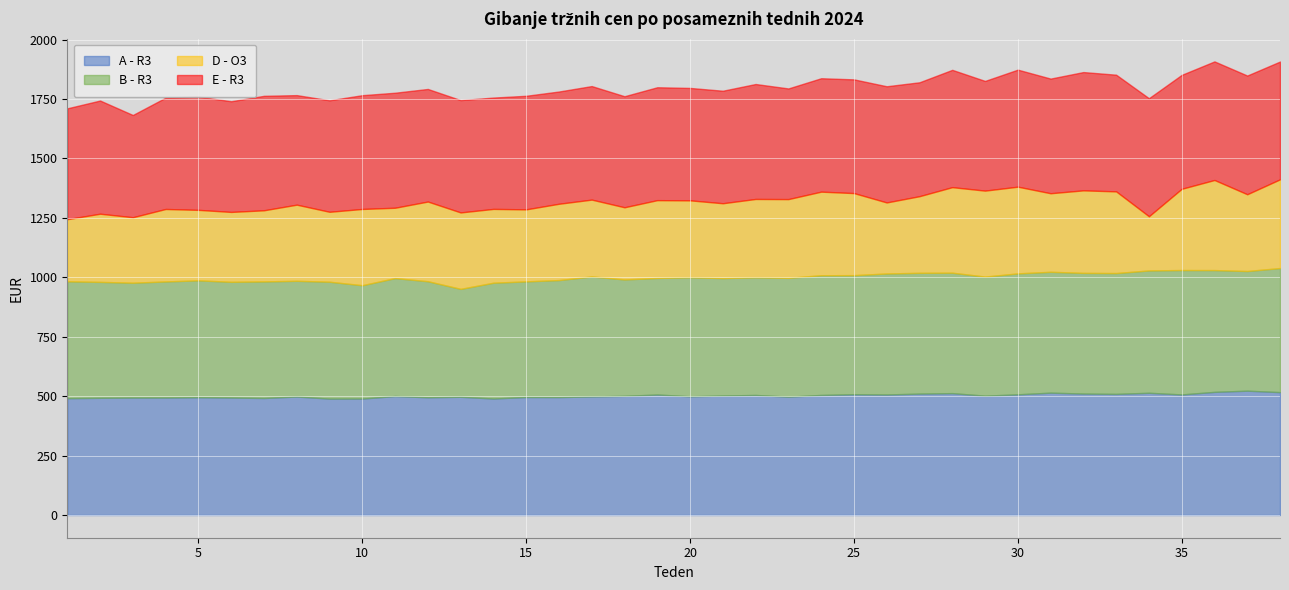

Count the number of categories in the chart.

38